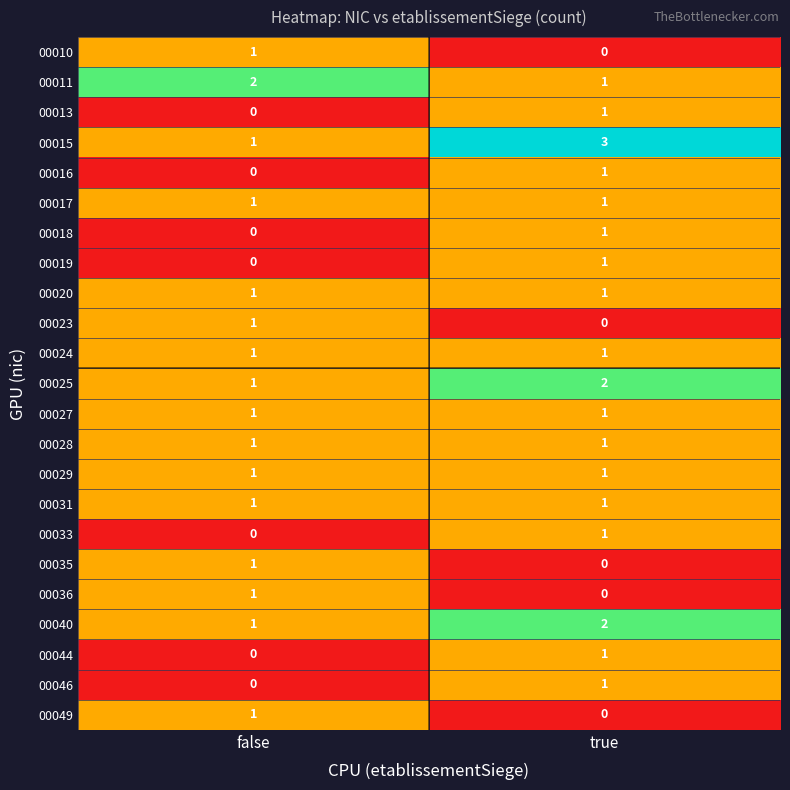

The value of 00040 at true is 3. True or false?

False